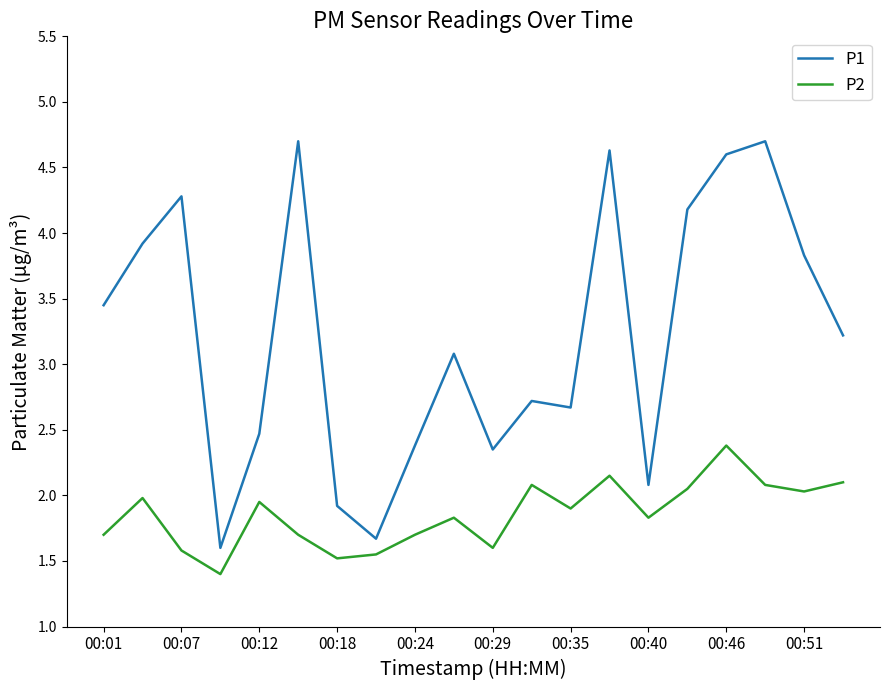

What is the difference between the maximum and minimum values in the P1 series?

3.1